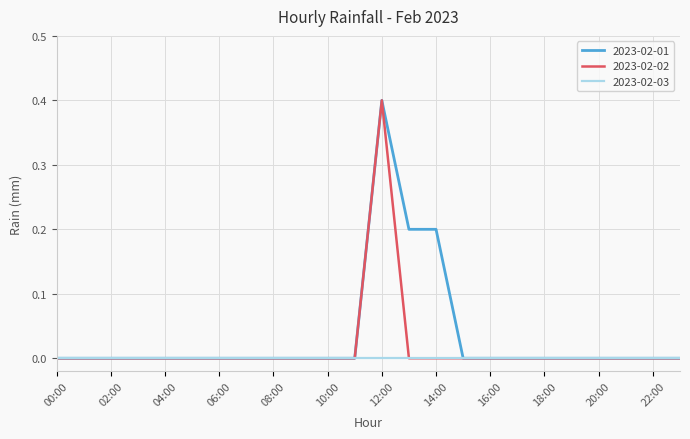

What is the greatest value displayed?

0.4